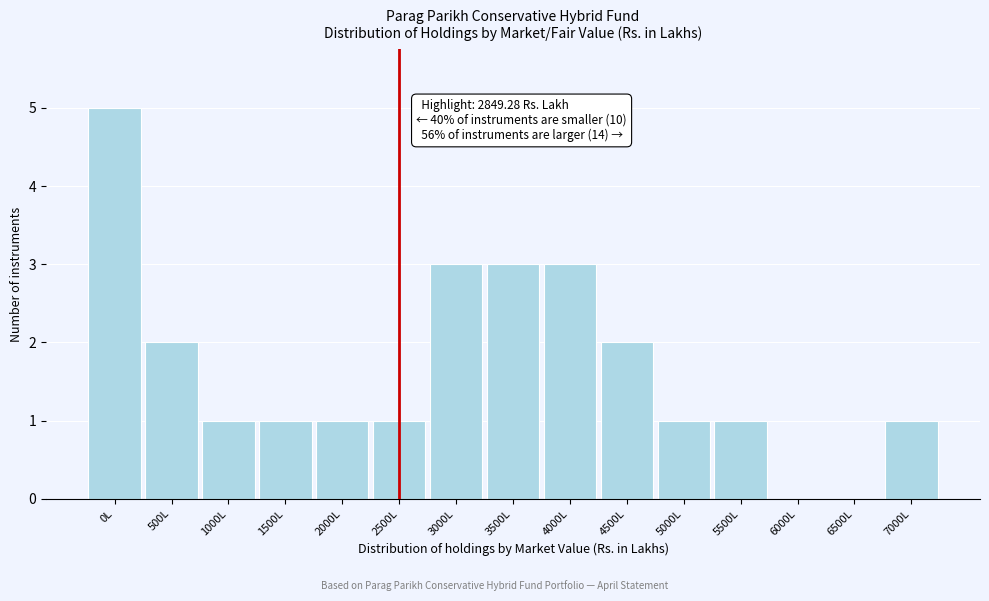

Reading left to right, list all the values displayed in this chart.

0L=5	500L=2	1000L=1	1500L=1	2000L=1	2500L=1	3000L=3	3500L=3	4000L=3	4500L=2	5000L=1	5500L=1	6000L=0	6500L=0	7000L=1